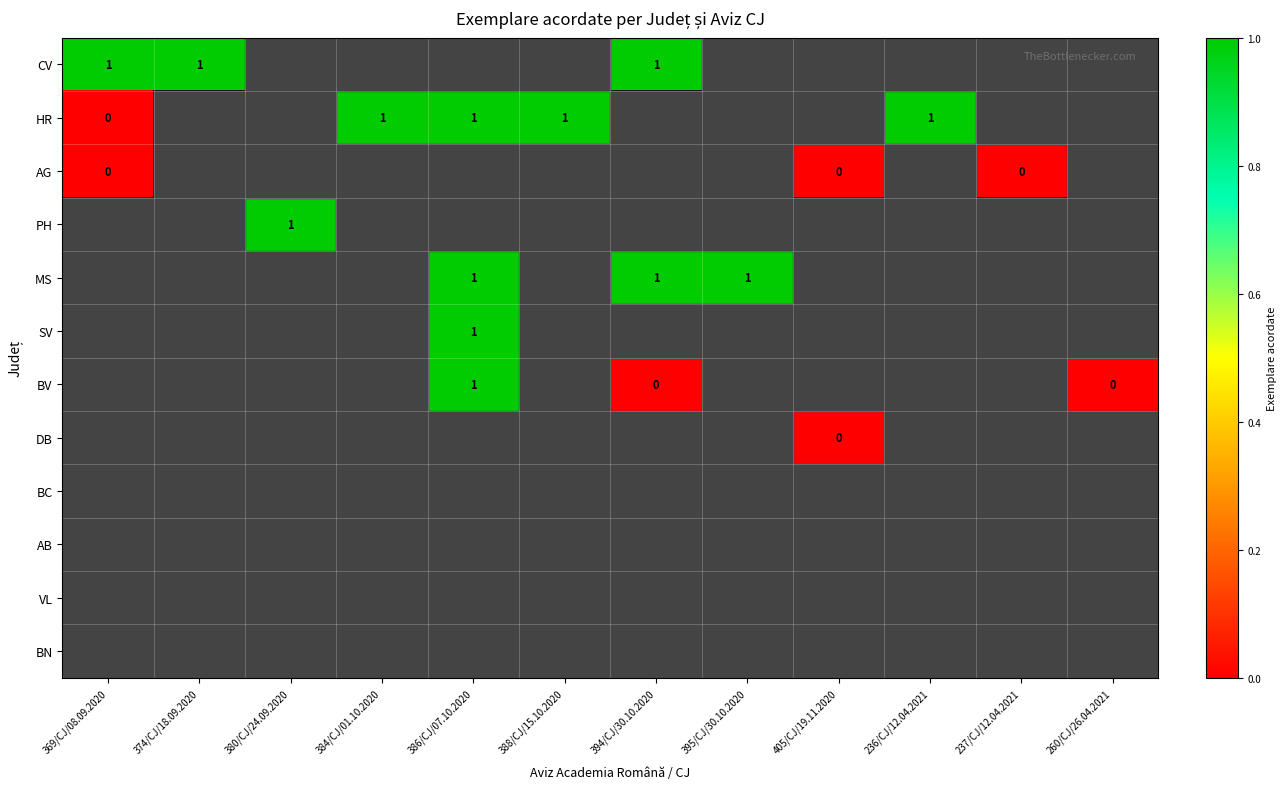

Which series has the largest total across all categories?

HR